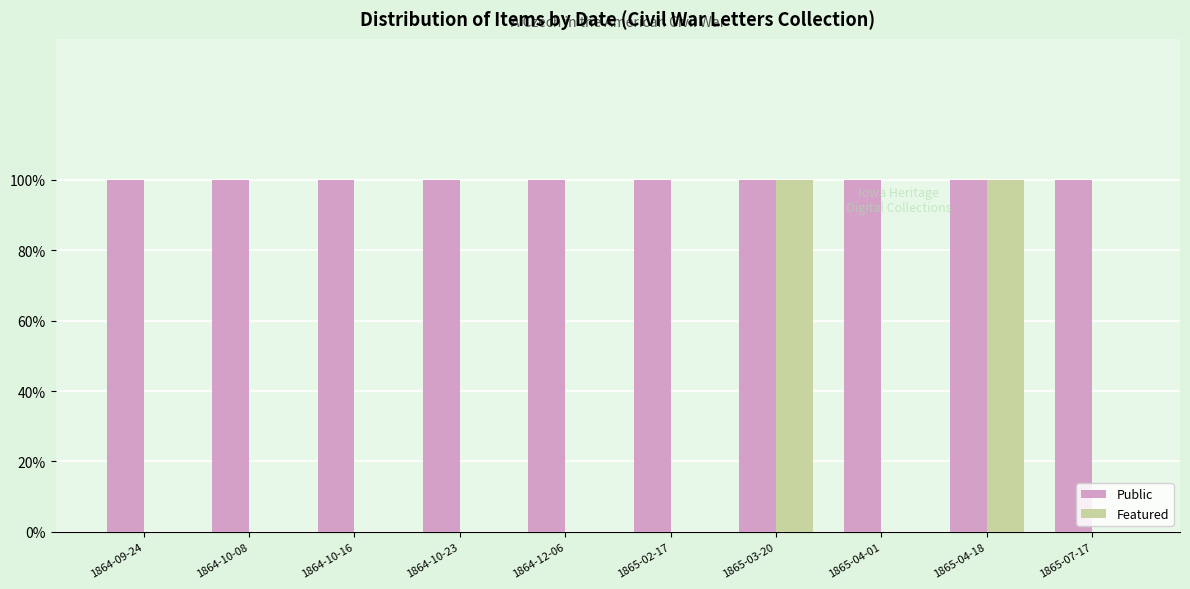

Reading right to left, extract all data points from this chart.

Public: 1865-07-17=1	1865-04-18=1	1865-04-01=1	1865-03-20=1	1865-02-17=1	1864-12-06=1	1864-10-23=1	1864-10-16=1	1864-10-08=1	1864-09-24=1
Featured: 1865-07-17=0	1865-04-18=1	1865-04-01=0	1865-03-20=1	1865-02-17=0	1864-12-06=0	1864-10-23=0	1864-10-16=0	1864-10-08=0	1864-09-24=0